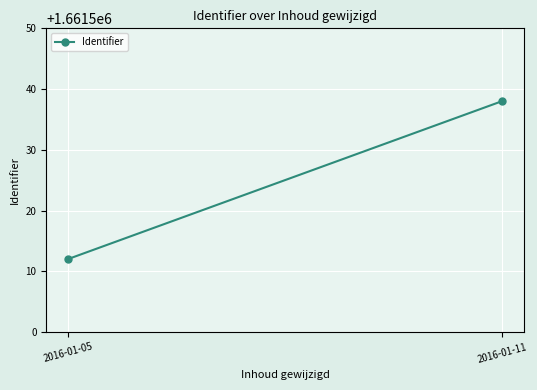

Reading left to right, what are all the values shown in this chart?

2016-01-05=1661512	2016-01-11=1661538